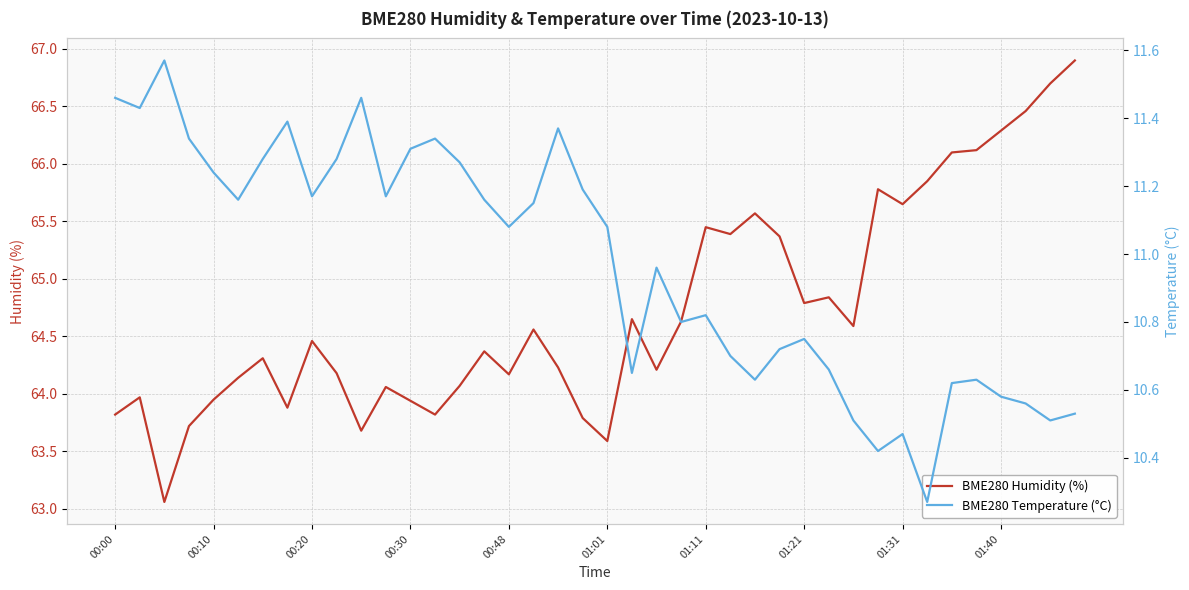

At which label does BME280 Temperature (°C) first exceed 11?

00:00